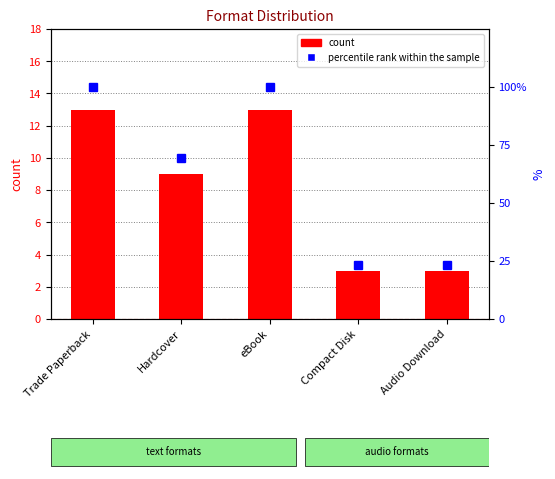

What are all the series names shown in the legend?

count, percentile rank within the sample